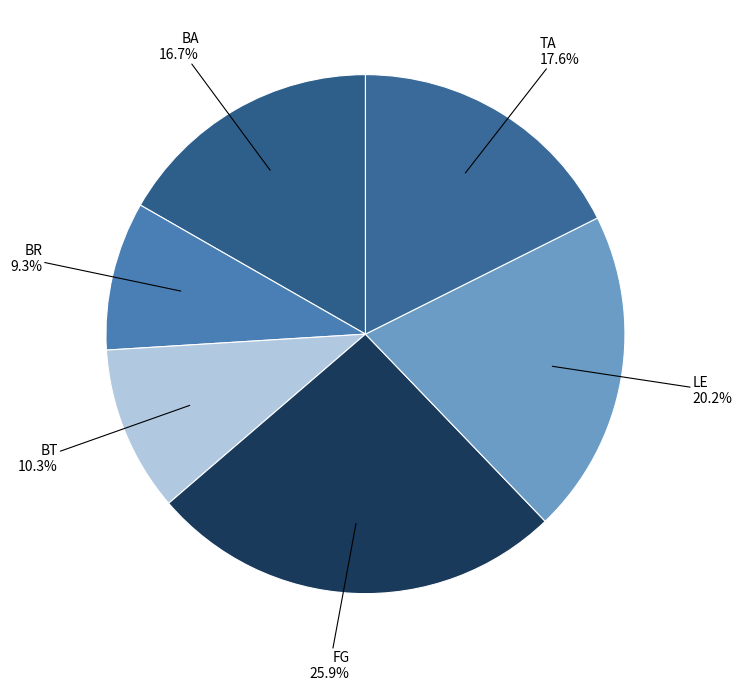

Which slice is the largest?

FG